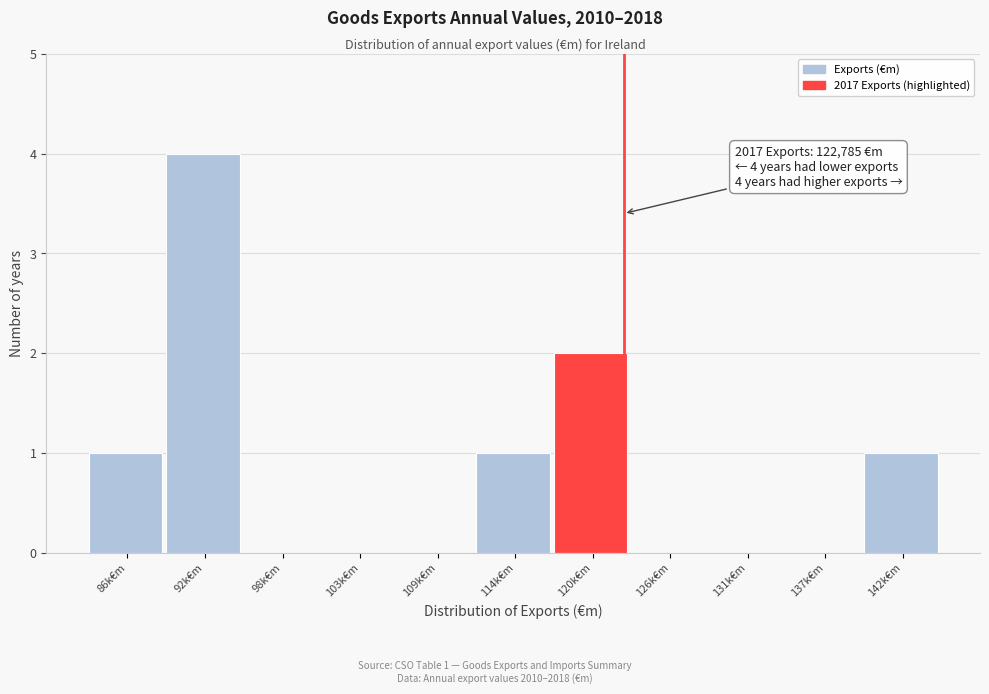

Reading left to right, transcribe all the data shown in this chart.

86k€m=1	92k€m=4	98k€m=0	103k€m=0	109k€m=0	114k€m=1	120k€m=2	126k€m=0	131k€m=0	137k€m=0	142k€m=1